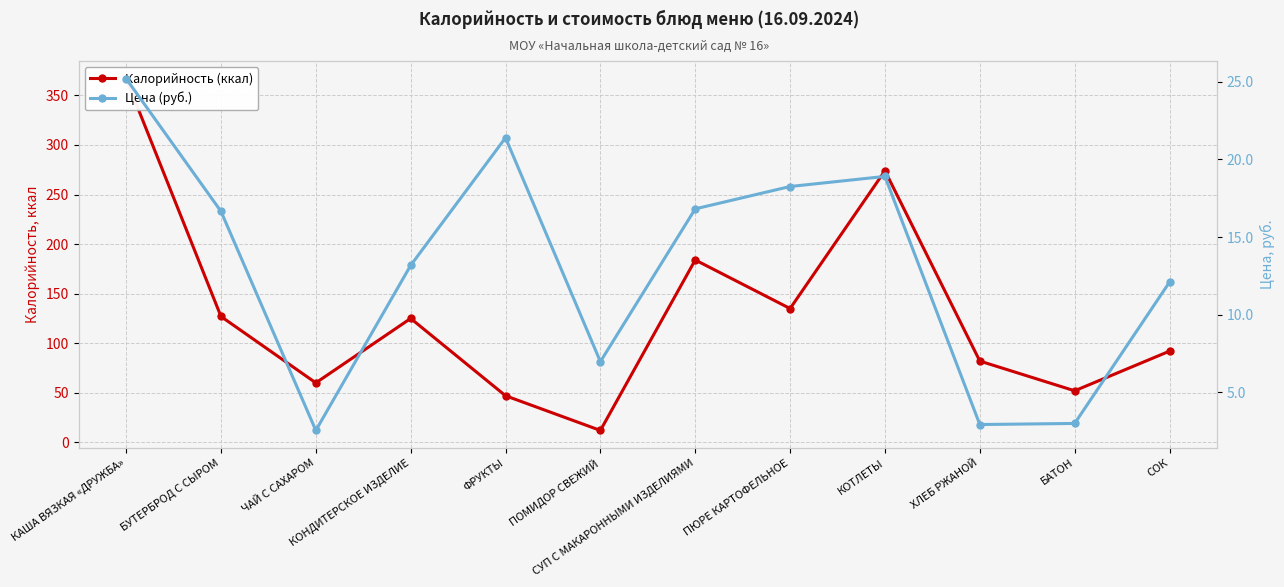

What is the total value across all series at КОНДИТЕРСКОЕ ИЗДЕЛИЕ?

138.2